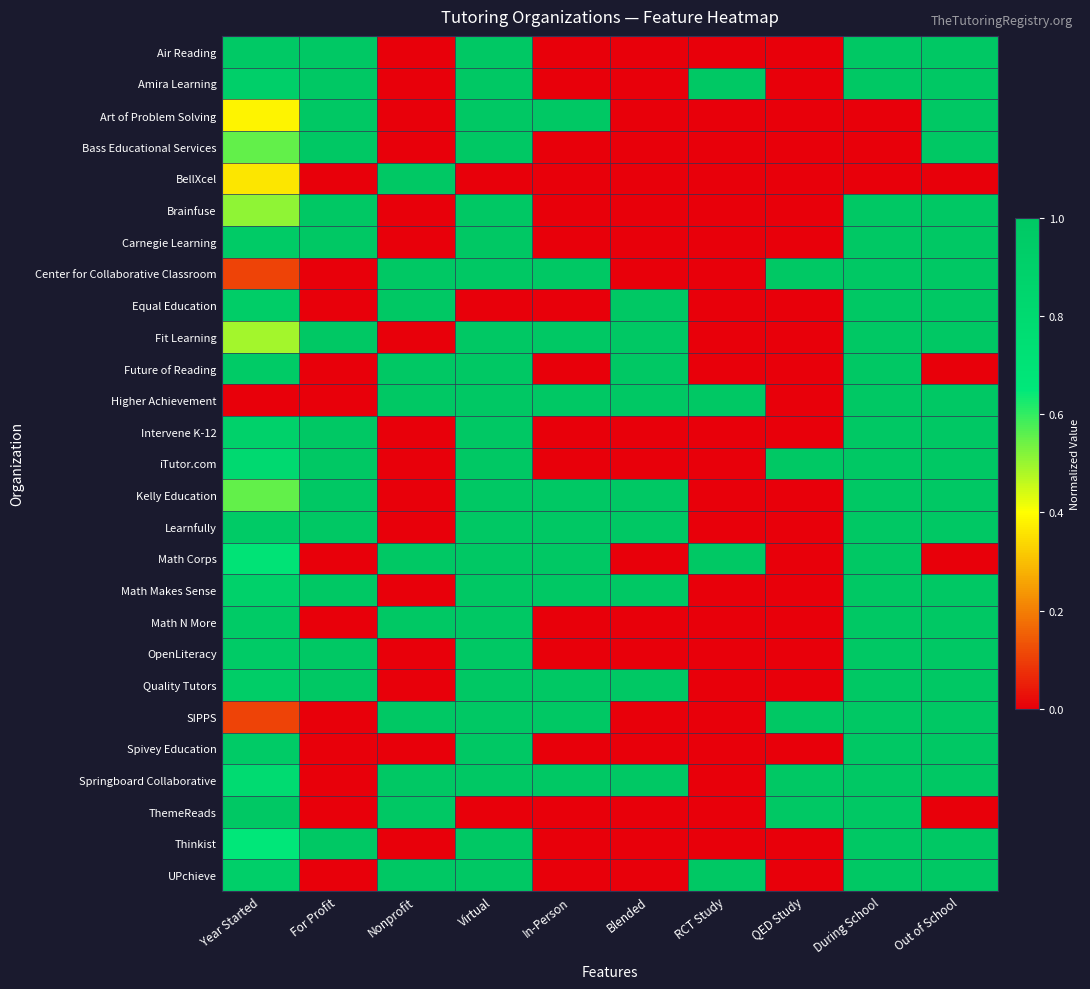

At how many categories does at least one series exceed 0?

10